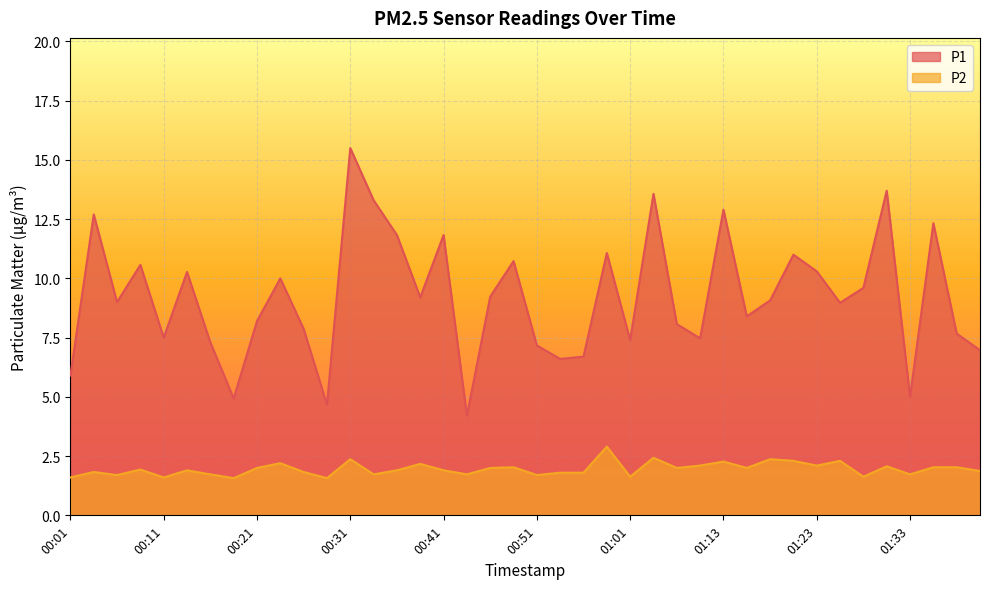

True or false: P2 and P1 cross at least once.

False